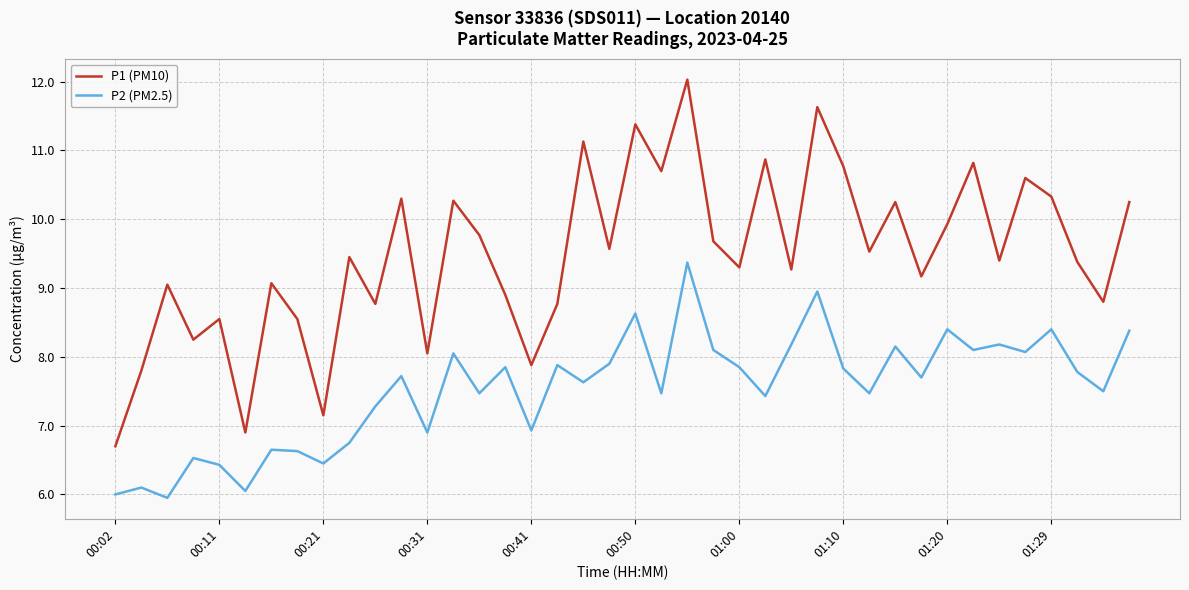

True or false: P1 (PM10) has more than 1 interior local peaks.

True